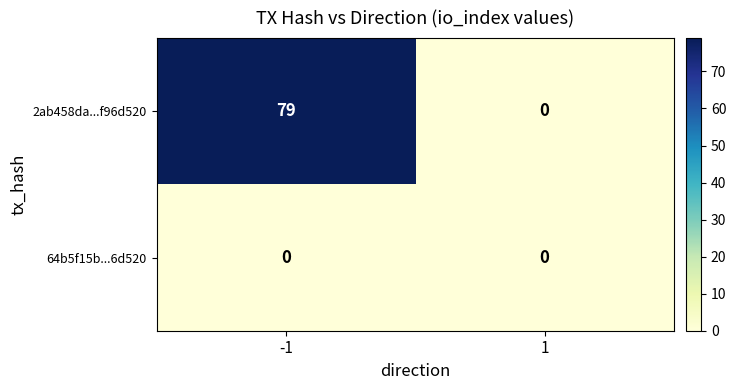

At how many categories does at least one series exceed 50?

1